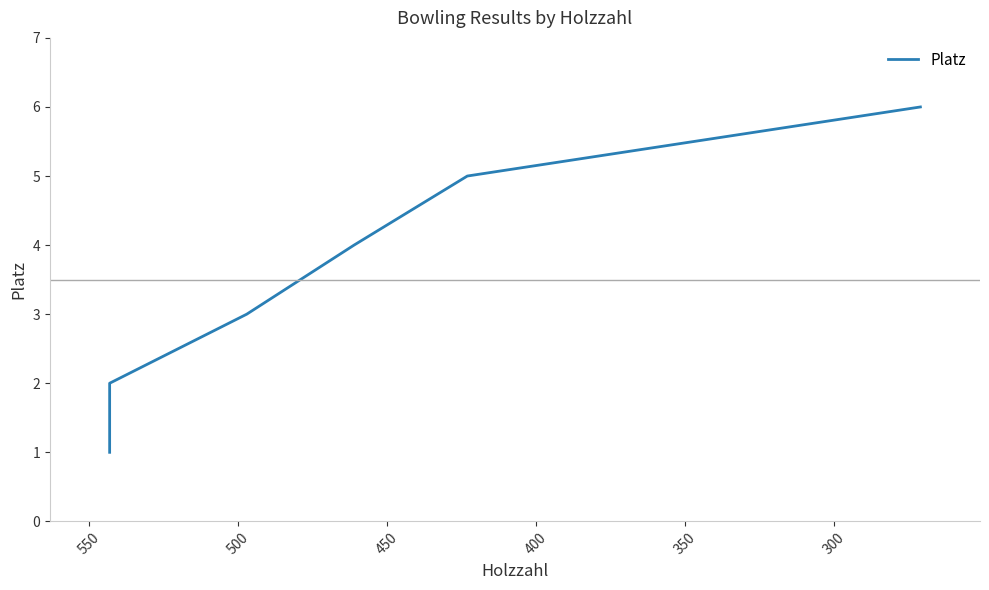

What is the greatest value displayed?

6